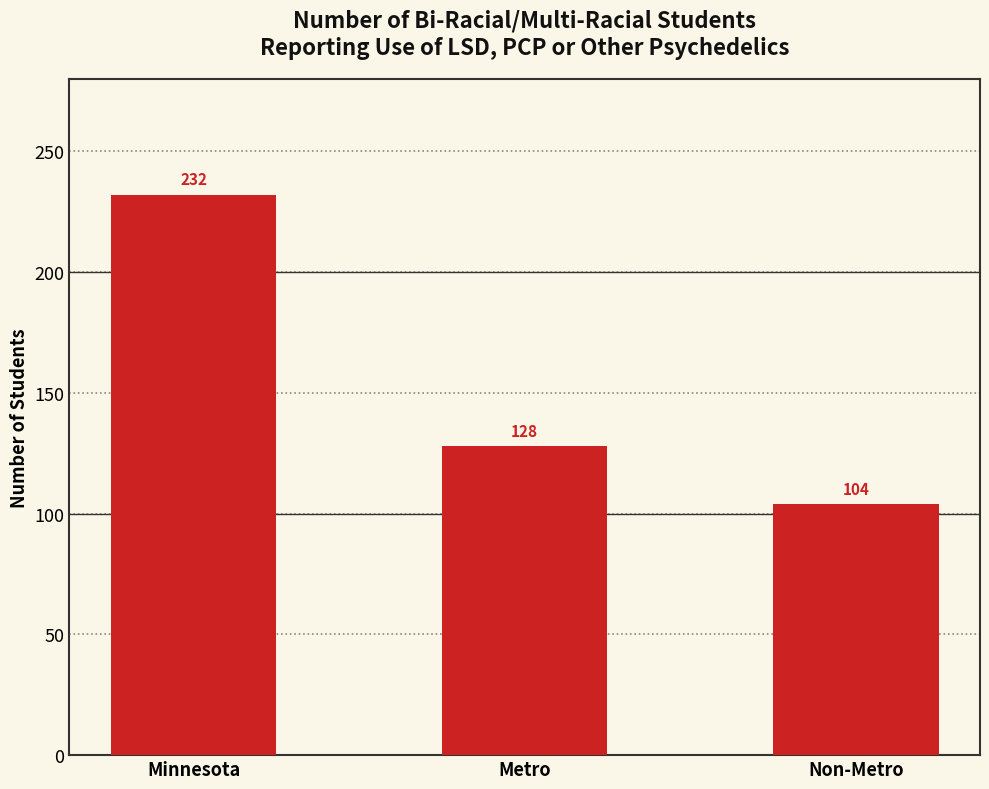

Which has a higher value, Non-Metro or Metro?

Metro